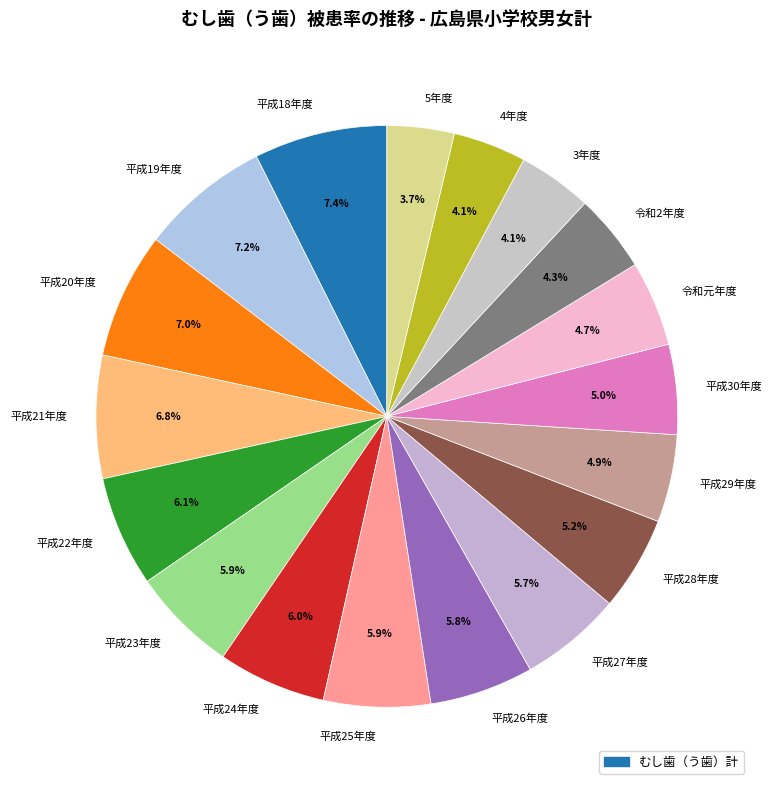

Combined, do 平成25年度 and 平成18年度 account for over 50%?

No